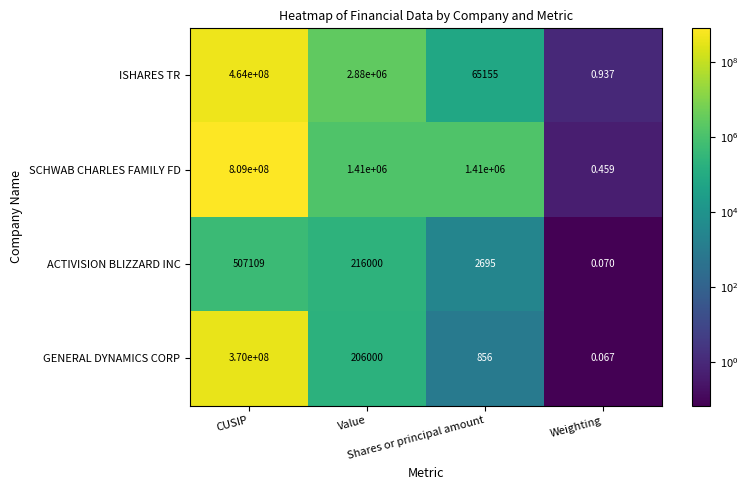

List the series in order of their peak value, highest first.

SCHWAB CHARLES FAMILY FD, ISHARES TR, GENERAL DYNAMICS CORP, ACTIVISION BLIZZARD INC